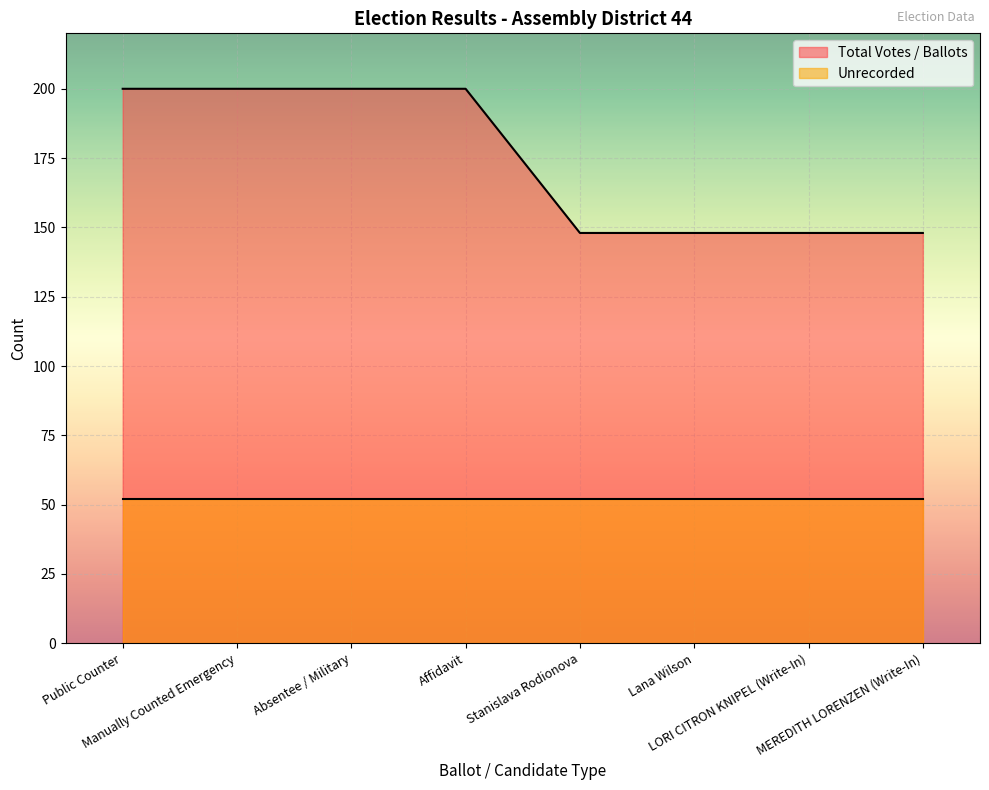

Count the values in the range 148 to 200.

8